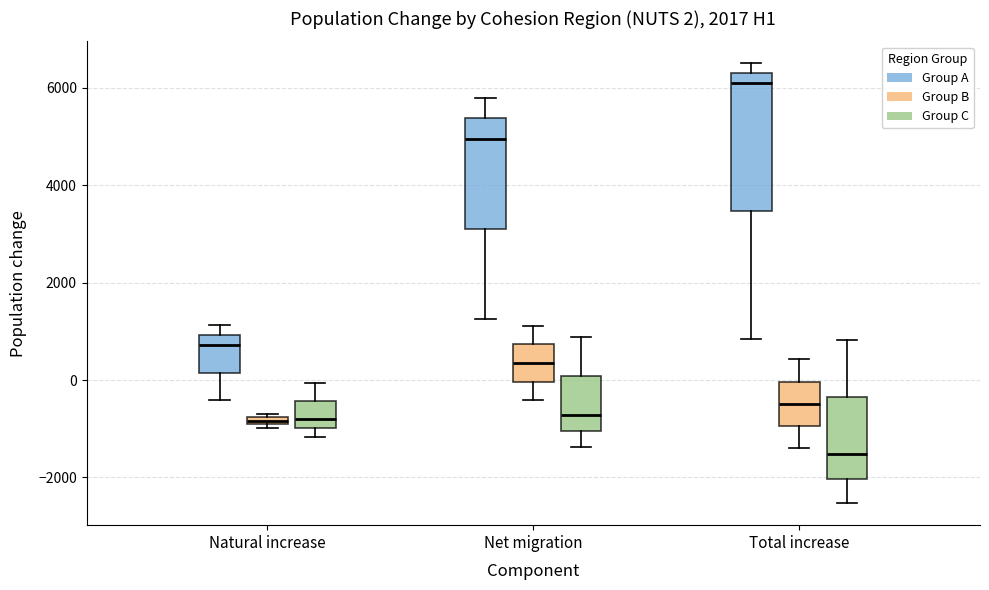

Which box's median line is the highest?

Total increase (Group A)